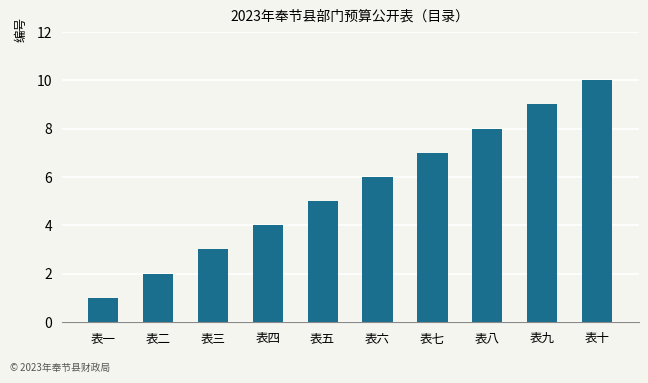

What is the difference between the maximum and minimum values?

9